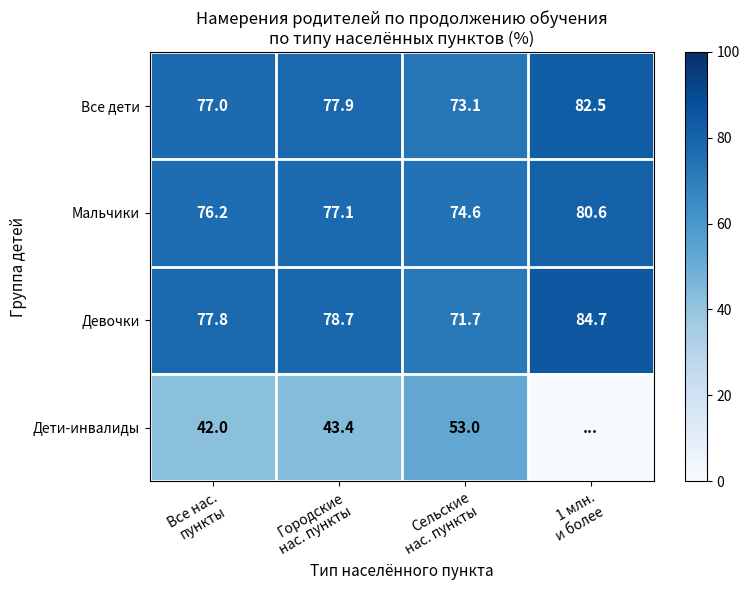

How many values in the Девочки series are below 78?

2